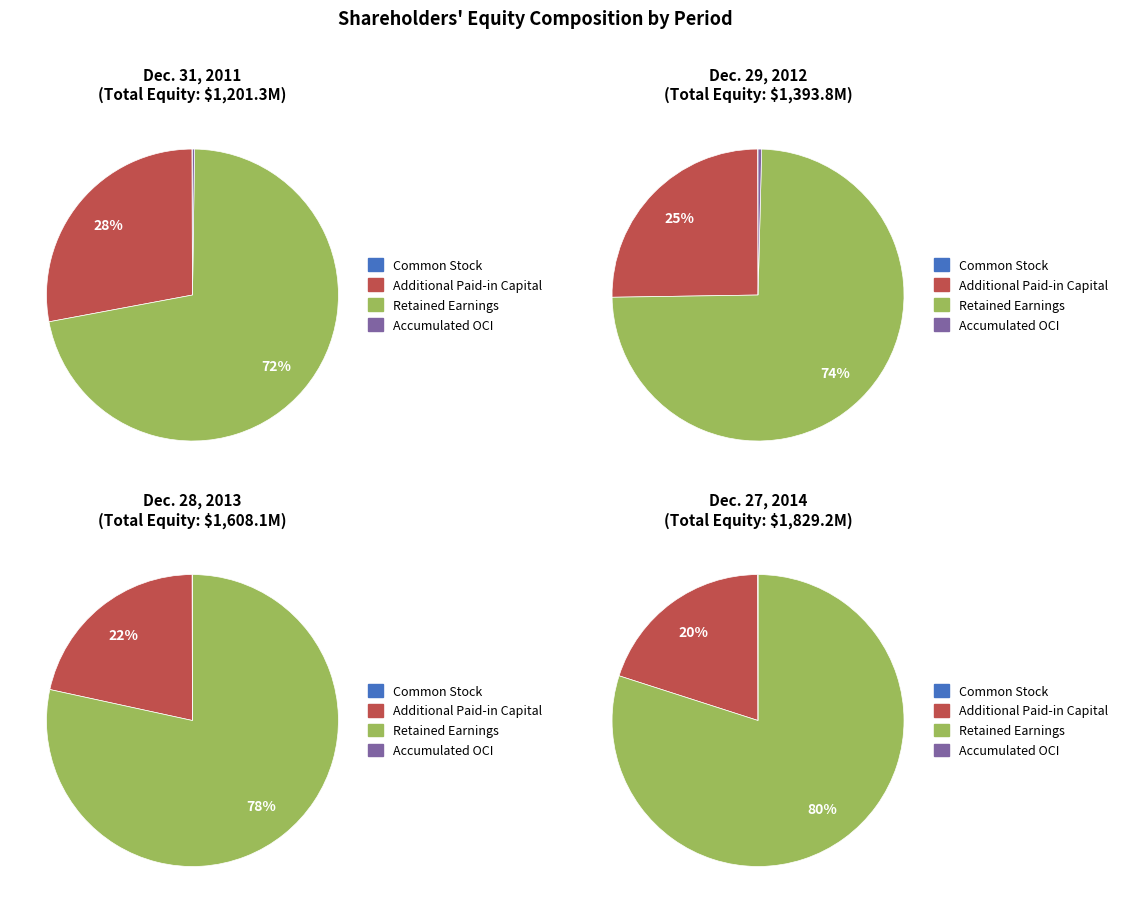

How many slices are in this pie chart?

4